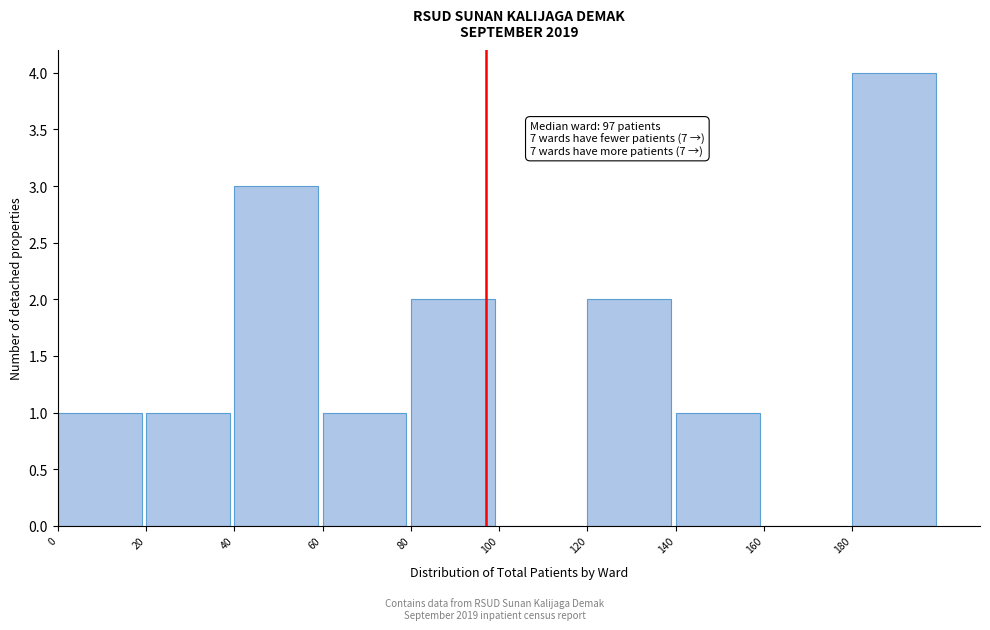

Which range on the x-axis has the tallest bar?

180 to 200